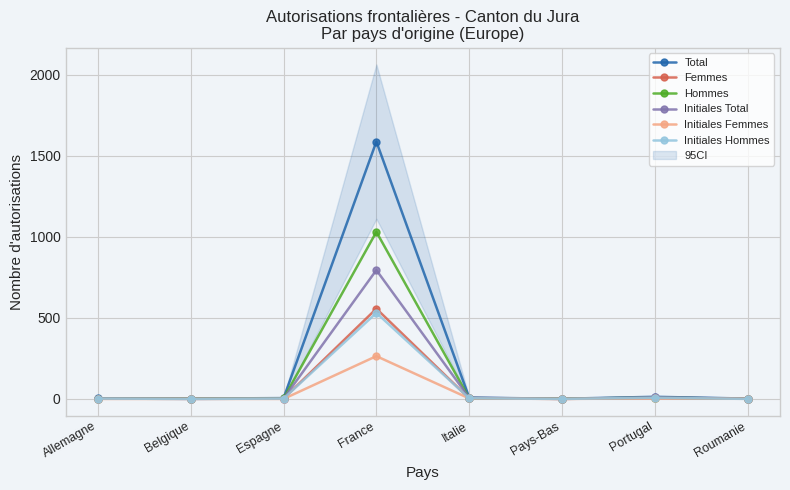

Rank the series at Espagne from lowest to highest value.

Initiales Femmes, Femmes, Initiales Total, Initiales Hommes, Hommes, Total